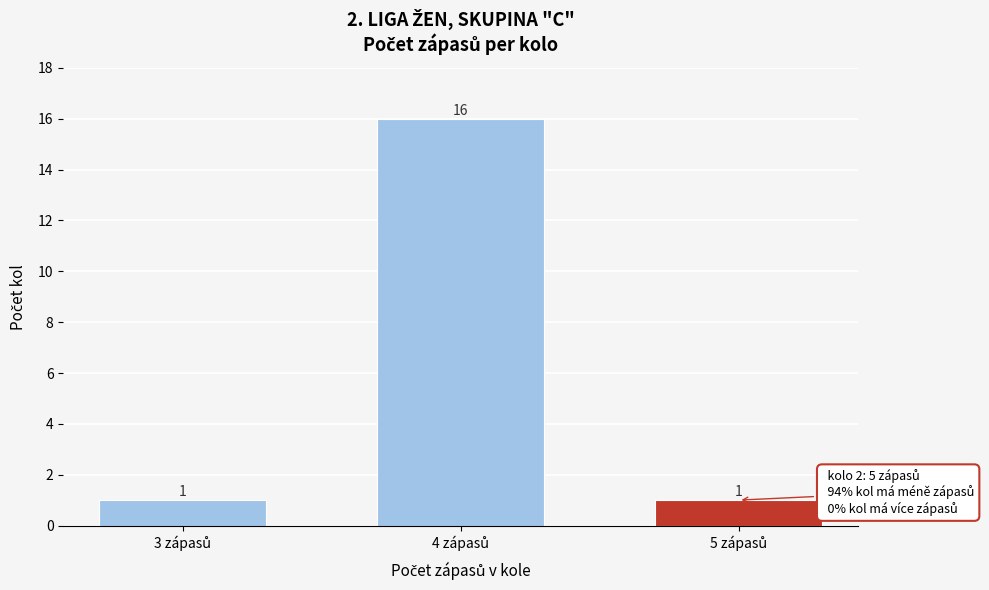

Reading right to left, transcribe all the data shown in this chart.

1	16	1